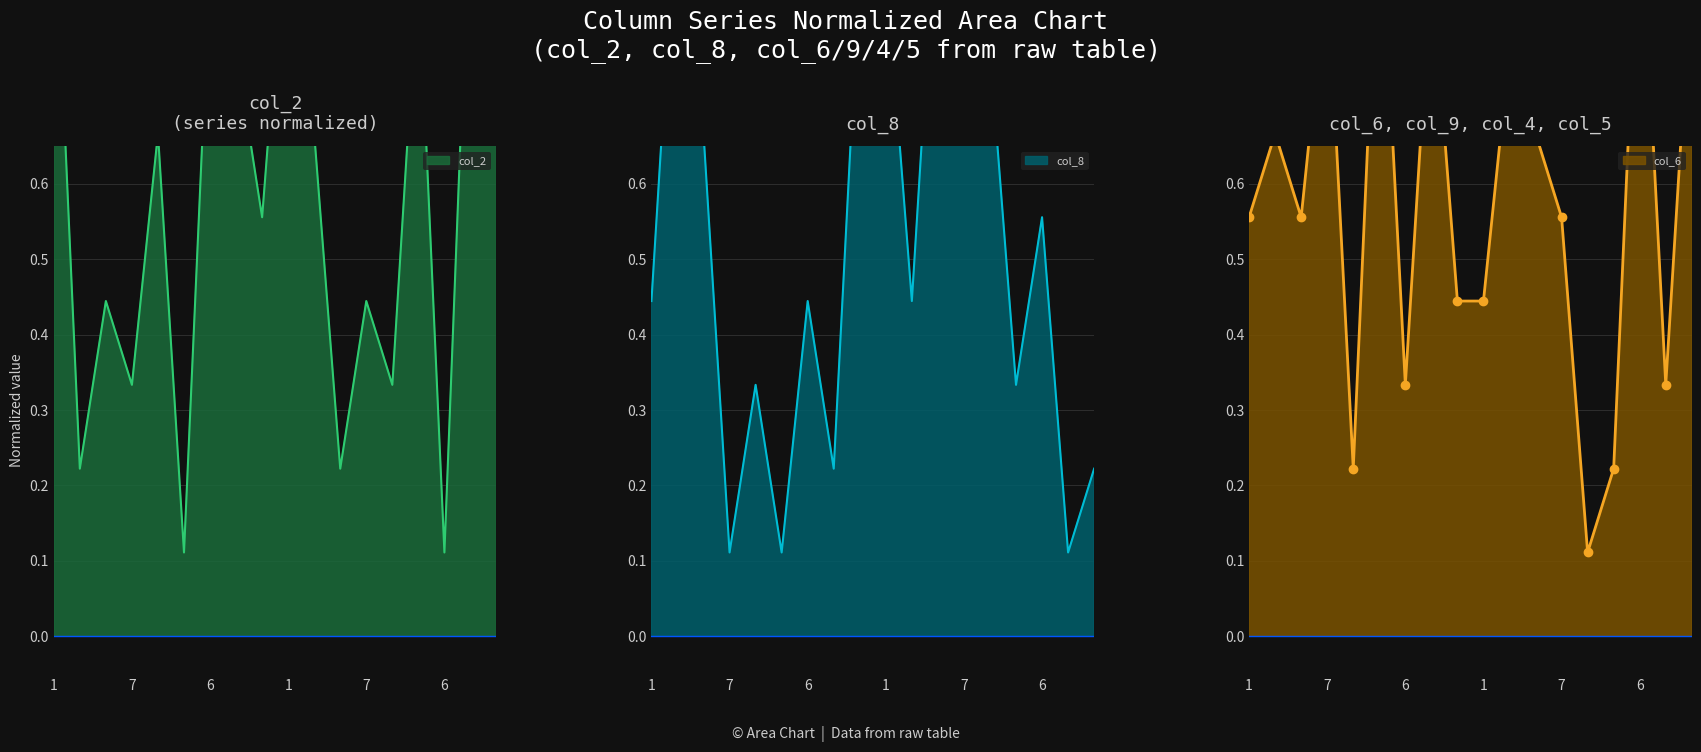

At which category is the sum across all series the highest?

1